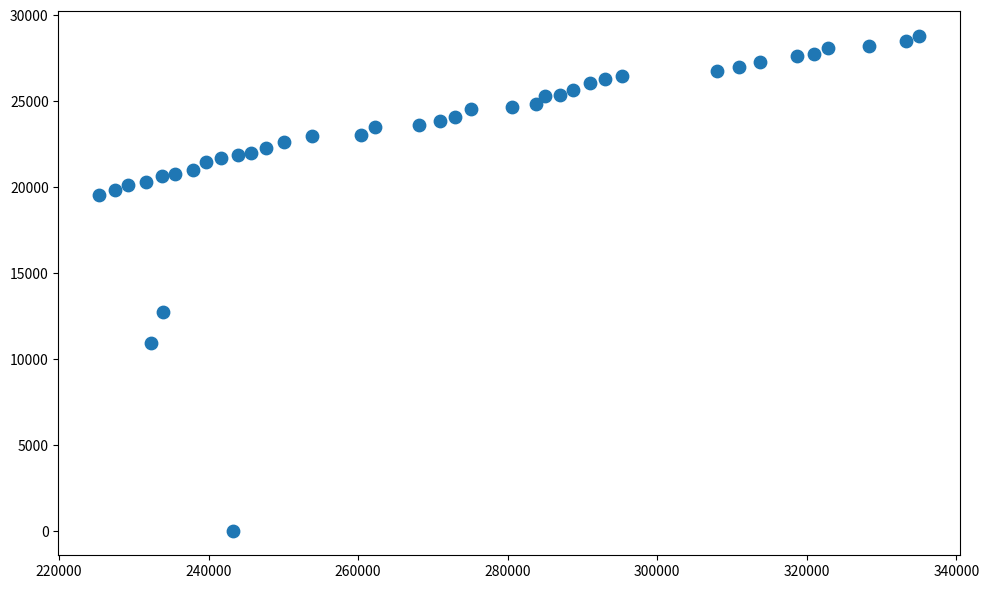

What Y value in the scatter plot is closest to 14391?

12715